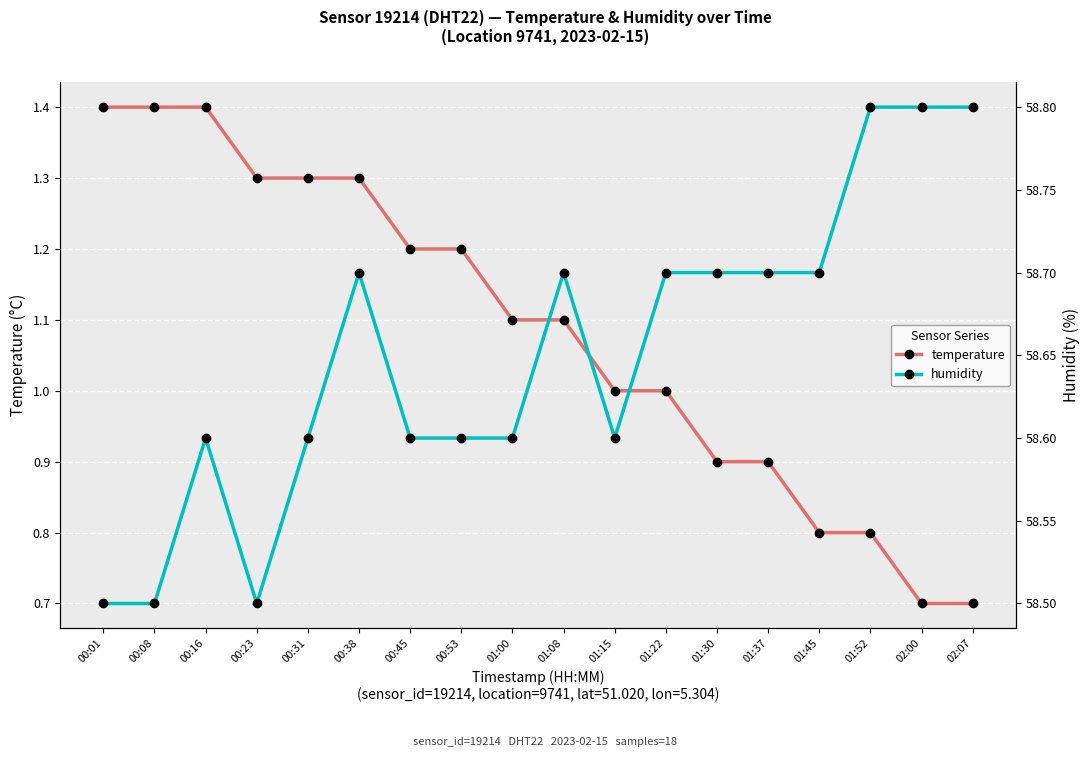

At which label is temperature closest to 1?

01:15